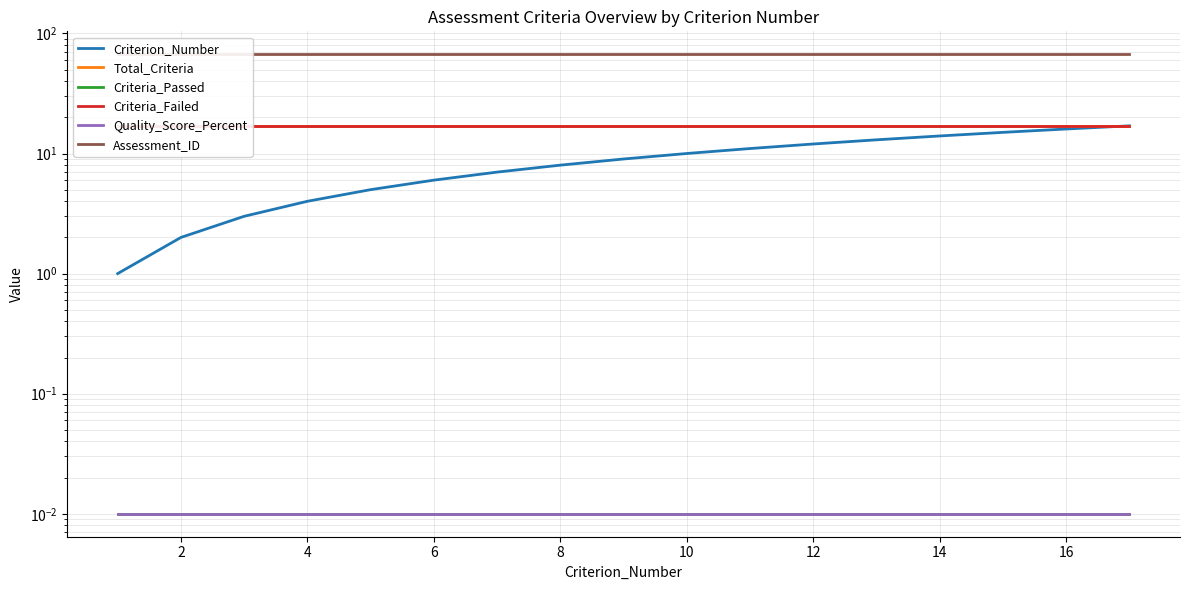

What are all the series names shown in the legend?

Criterion_Number, Total_Criteria, Criteria_Passed, Criteria_Failed, Quality_Score_Percent, Assessment_ID